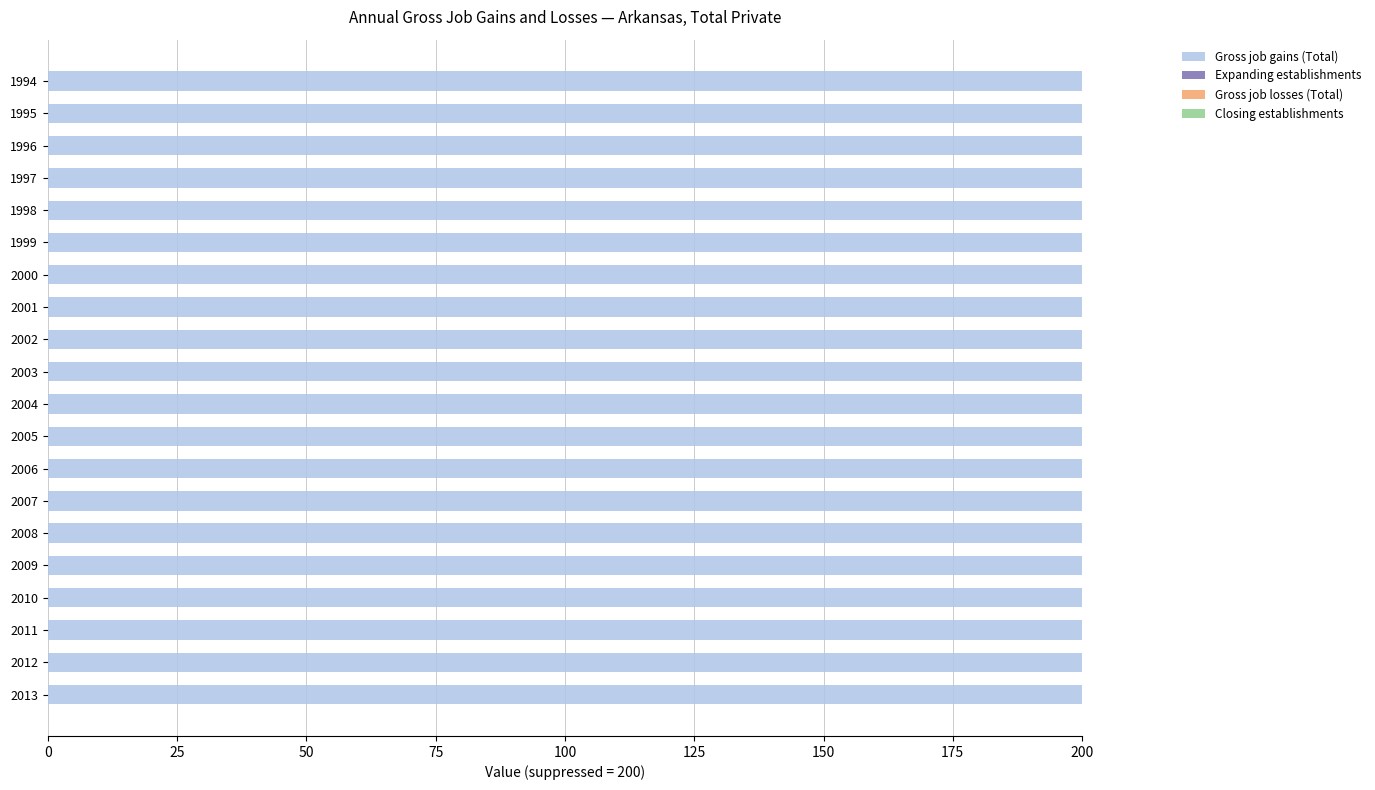

List the series in order of their peak value, lowest first.

Expanding establishments, Gross job losses (Total), Closing establishments, Gross job gains (Total)